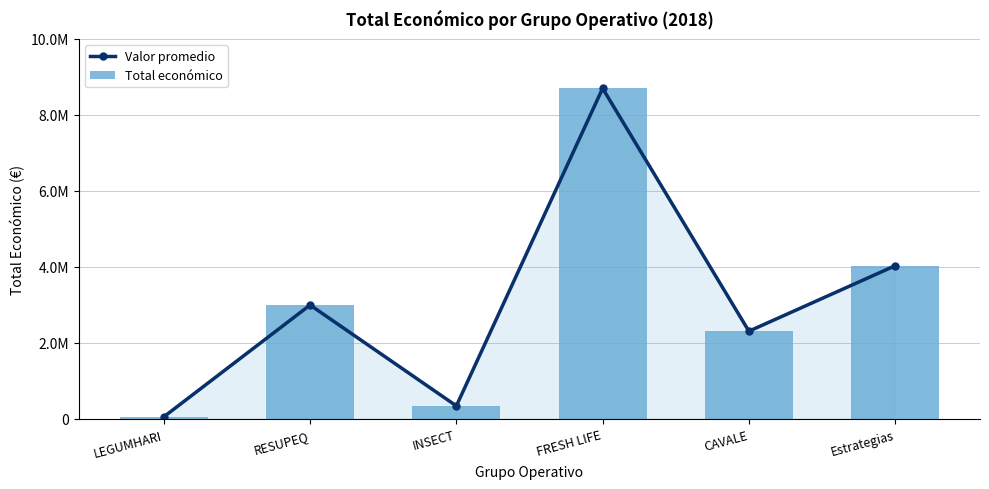

What are all the series names shown in the legend?

Valor promedio, Total económico